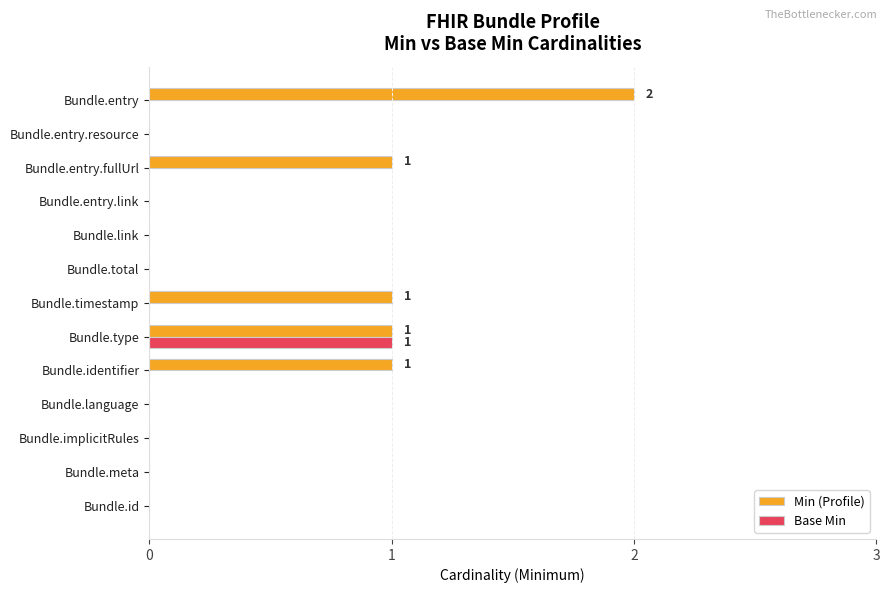

What is the highest value of the Base Min series?

1